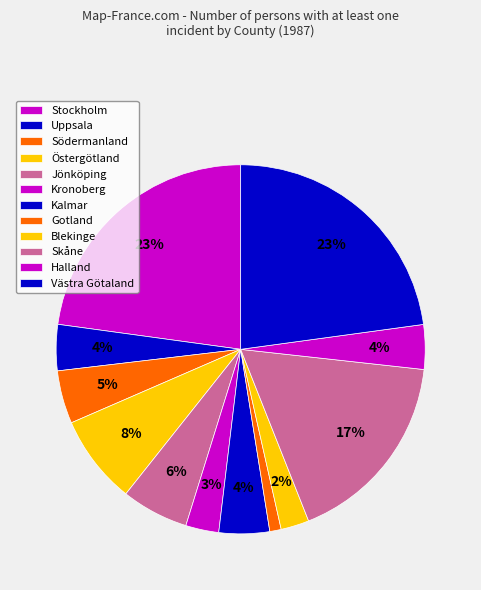

Count the number of slices in the pie.

12